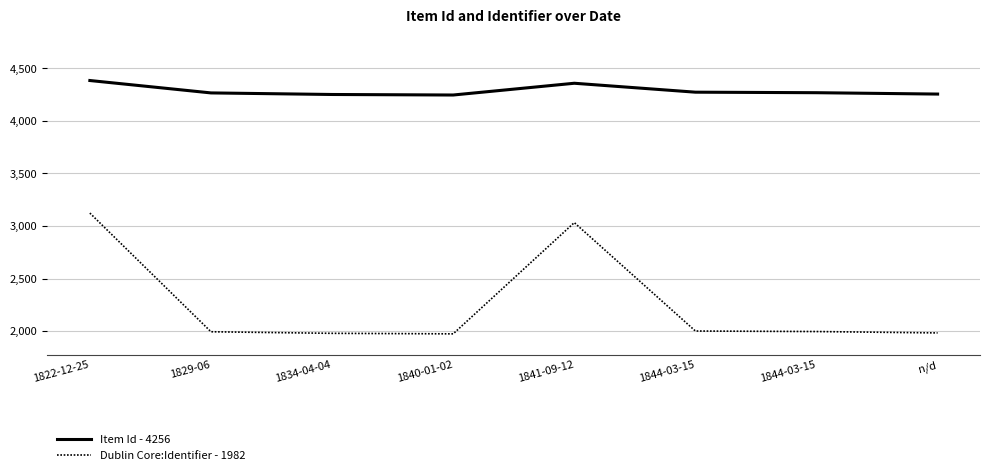

What is the label of the 3rd point from the left?

1834-04-04